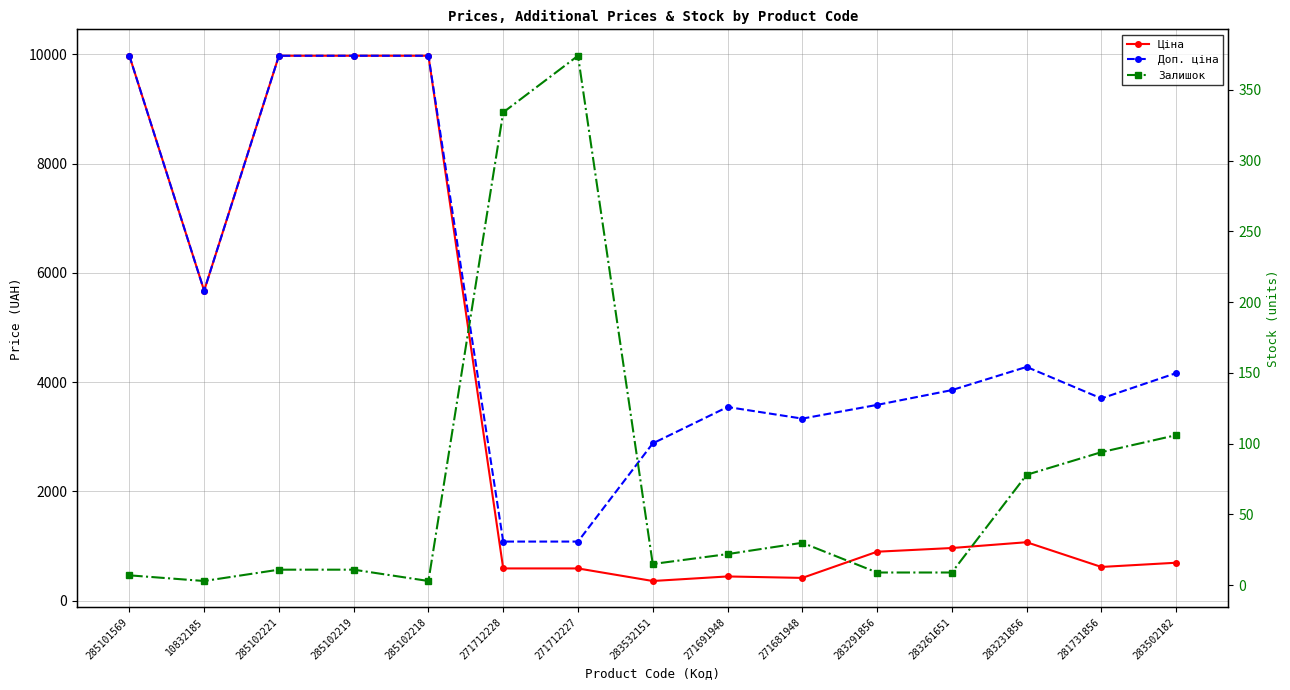

Is it true that Доп. ціна equals 632.9 at 271712227?

False